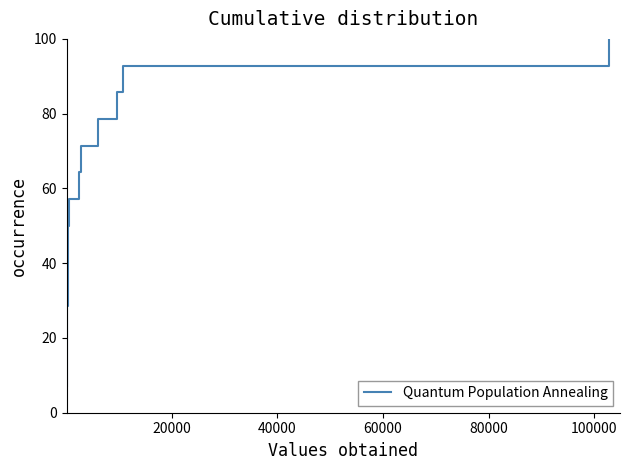

How many lines are shown in the chart?

1